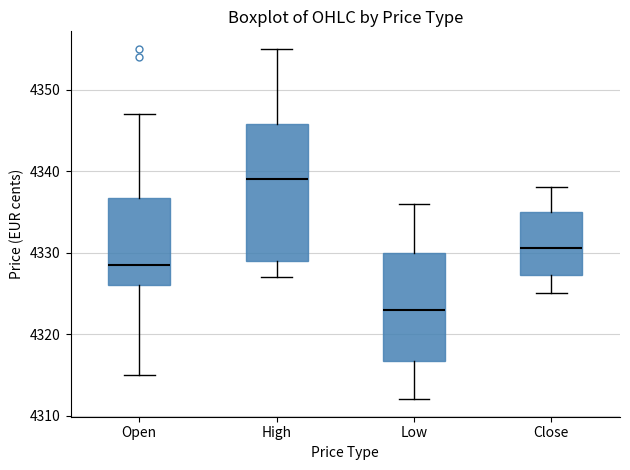

Reading left to right, transcribe this box plot: for each box, give where its median line is, the range the box spans, and where its two whiskers end, as read against the y-axis. The values are not printed on the chart, so give them approximately, as read against the axis.

Open: median 4329, box 4326 to 4337, whiskers 4315 to 4347
High: median 4339, box 4329 to 4346, whiskers 4327 to 4355
Low: median 4323, box 4317 to 4330, whiskers 4312 to 4336
Close: median 4331, box 4327 to 4335, whiskers 4325 to 4338